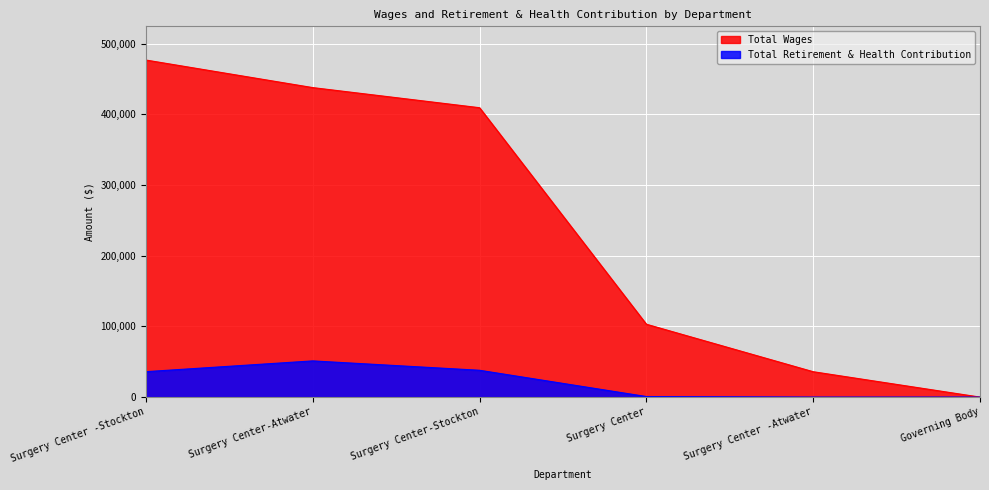

The Total Wages series shows 409528 at Surgery Center-Stockton. True or false?

True